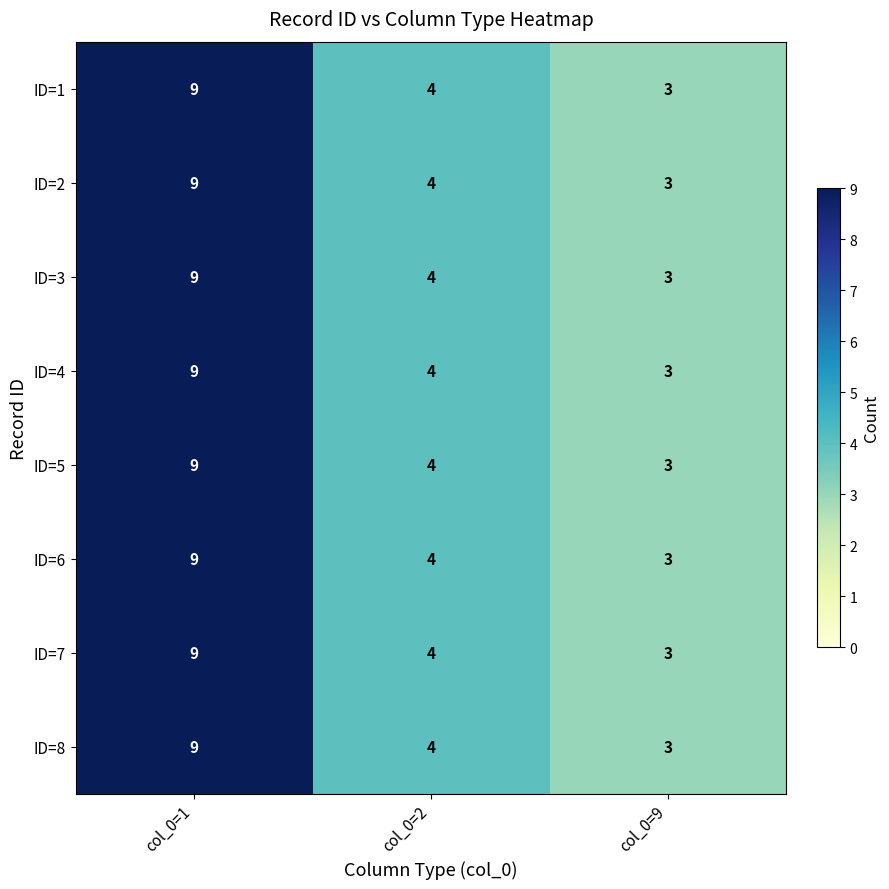

What is the difference between the maximum and minimum values in the ID=1 series?

6